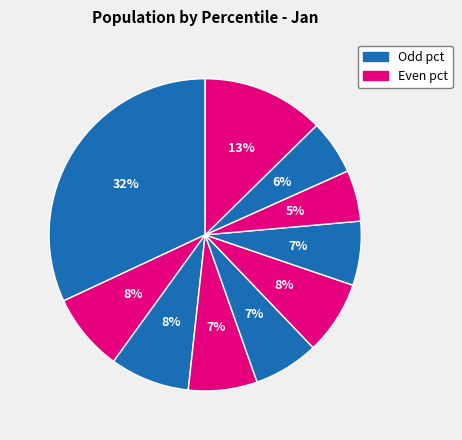

How many slices are in this pie chart?

10